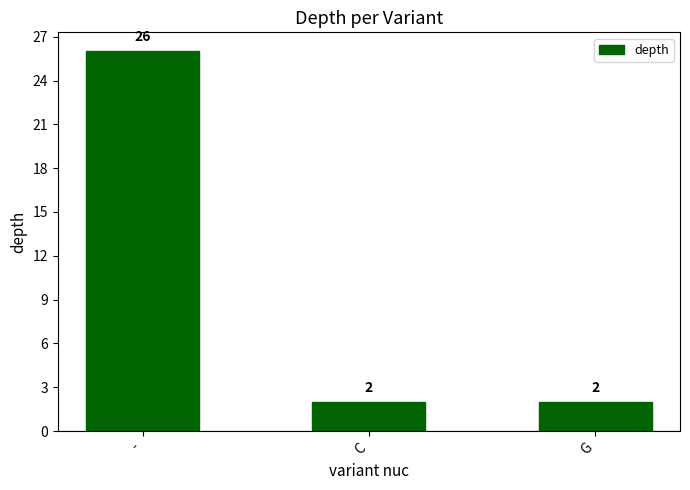

What is the ratio of the value at G to the value at C?

1.0